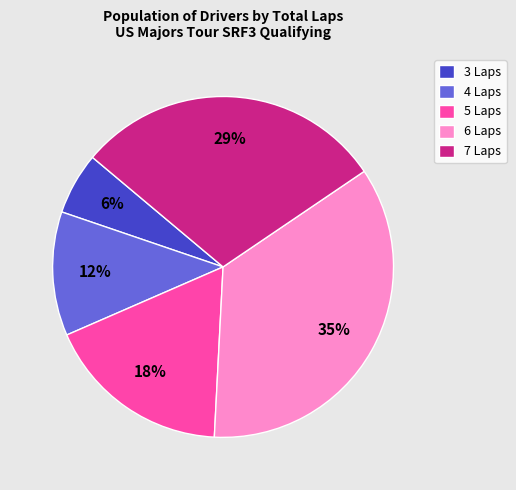

What percentage is the 5 Laps slice, to the nearest percent?

18%